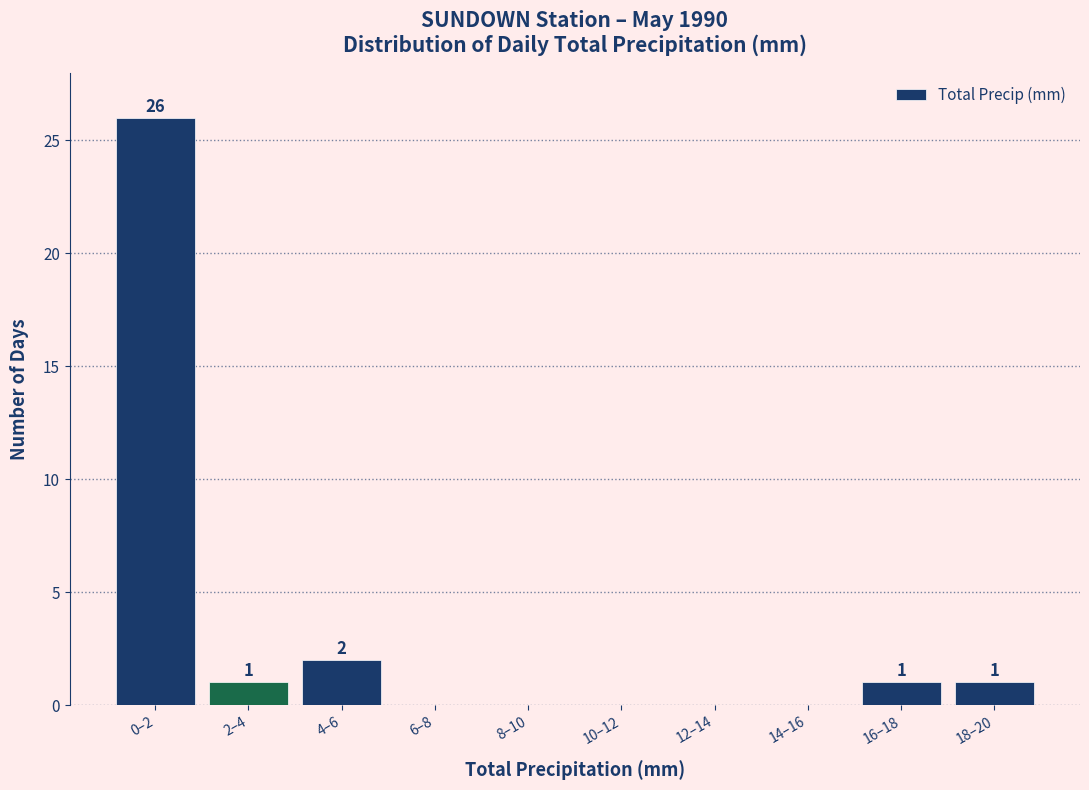

Reading right to left, extract all data points from this chart.

18–20=1	16–18=1	14–16=0	12–14=0	10–12=0	8–10=0	6–8=0	4–6=2	2–4=1	0–2=26